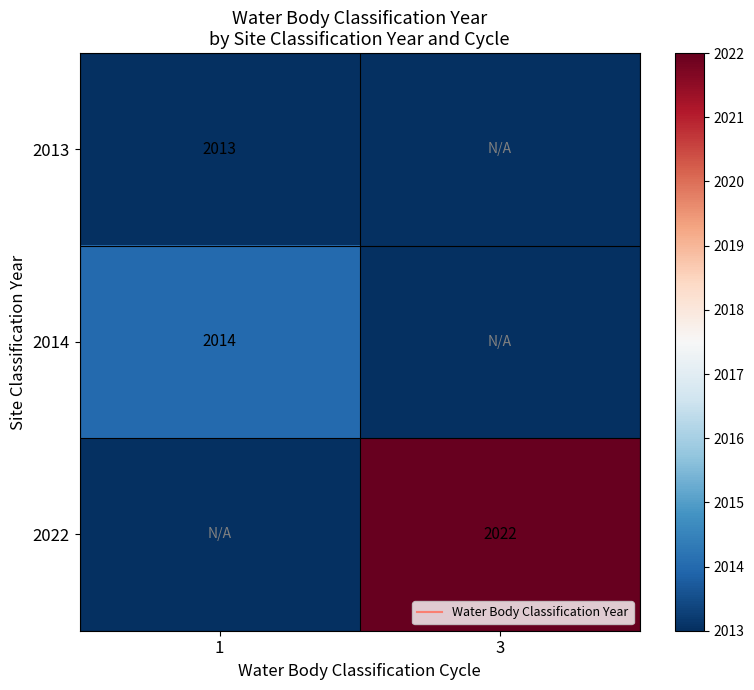

Between 1 and 3, which series saw the biggest shift?

2022